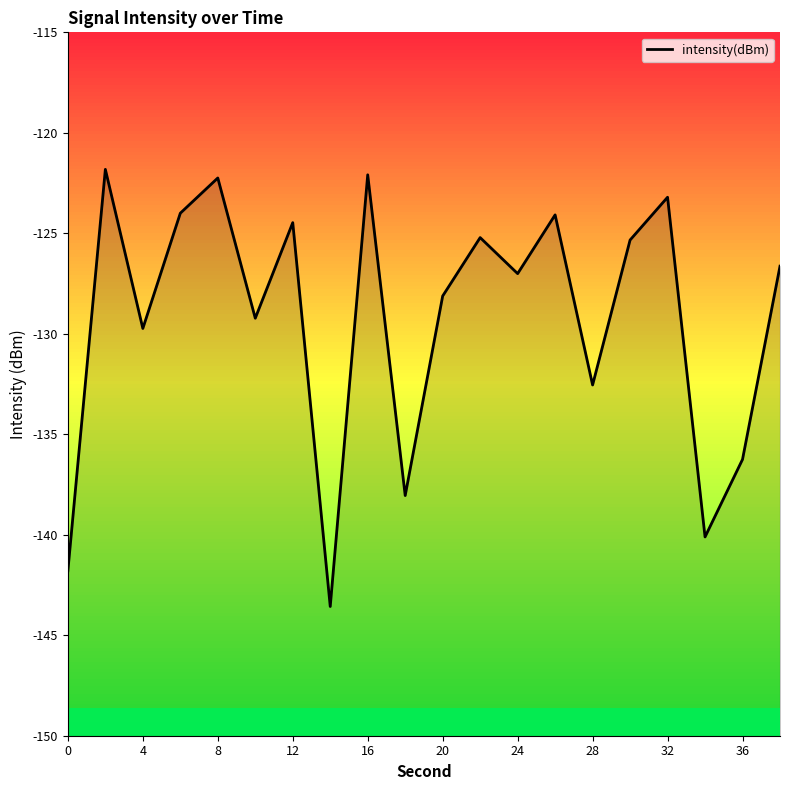

Reading right to left, extract all data points from this chart.

38=-126.6	36=-136.3	34=-140.1	32=-123.2	30=-125.3	28=-132.5	26=-124.1	24=-127.0	22=-125.2	20=-128.1	18=-138.0	16=-122.1	14=-143.6	12=-124.5	10=-129.2	8=-122.2	6=-124.0	4=-129.7	2=-121.8	0=-141.8